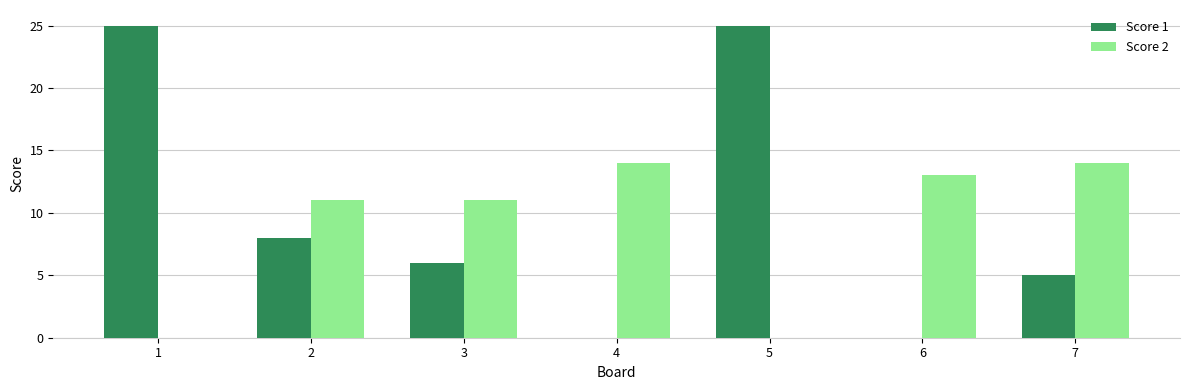

What is the spread (max minus min) of values at 3?

5